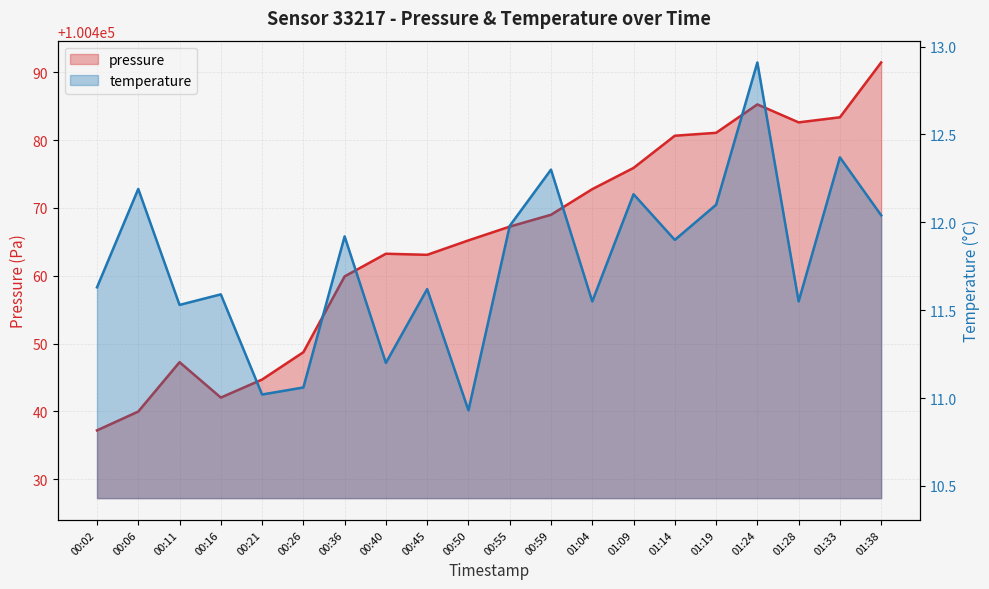

In temperature, how many points are higher than both neighbors (excluding endpoints)?

8